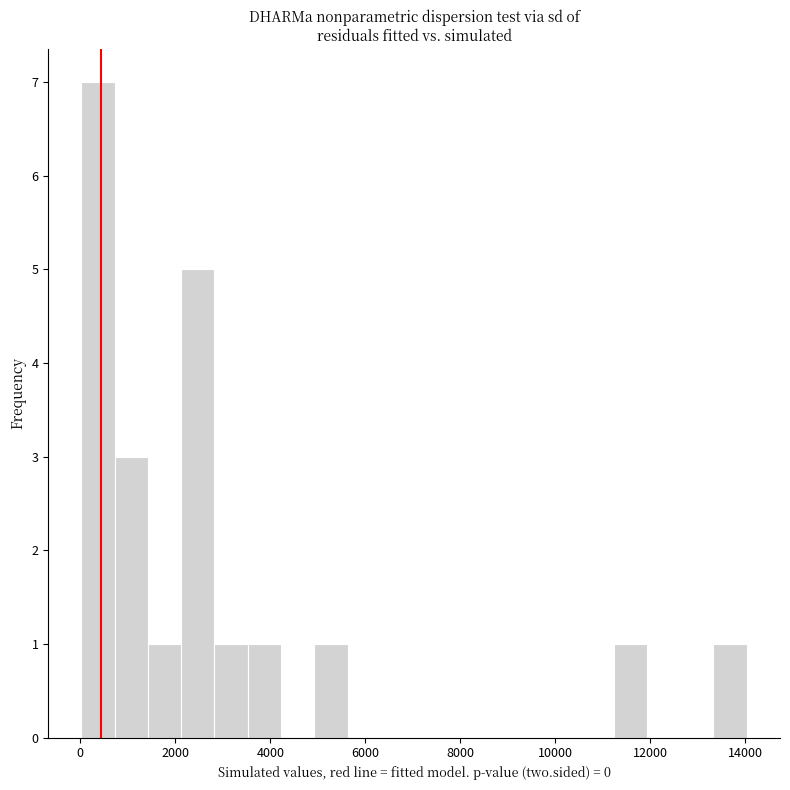

Around what value on the x-axis is the tallest bar? Give the approximate position of its centre, as read against the axis.

400